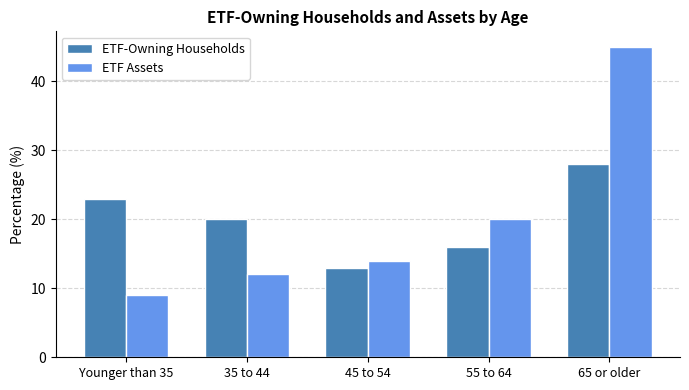

Reading left to right, what are all the values shown in this chart?

ETF-Owning Households: Younger than 35=23	35 to 44=20	45 to 54=13	55 to 64=16	65 or older=28
ETF Assets: Younger than 35=9	35 to 44=12	45 to 54=14	55 to 64=20	65 or older=45